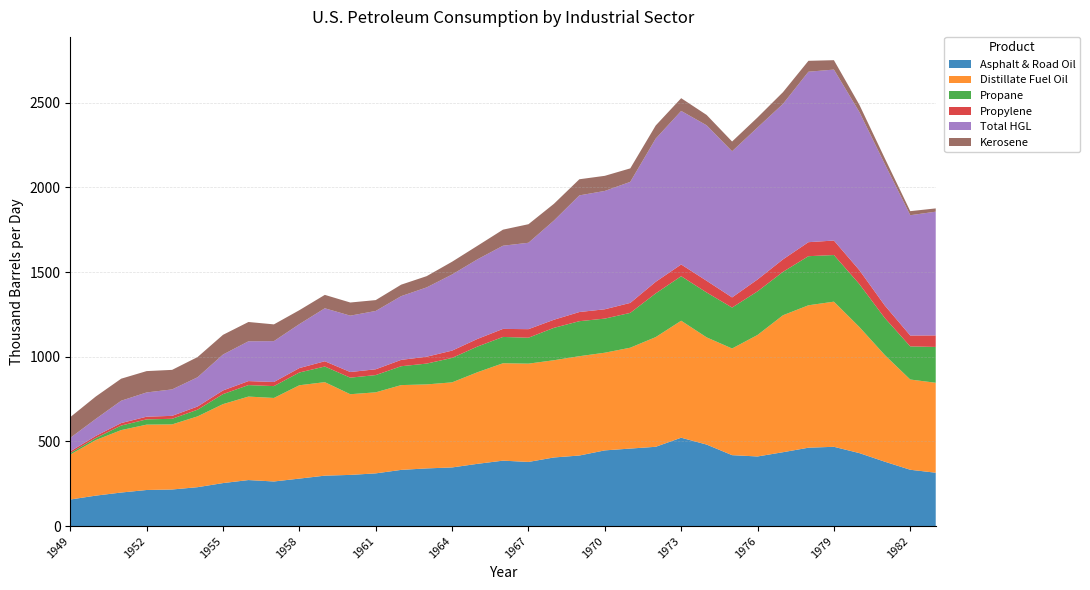

Reading left to right, what are all the values shown in this chart?

Asphalt & Road Oil: 156.7	179.7	198.0	213.0	215.9	229.6	253.8	271.7	263.3	280.3	297.7	302.1	311.1	331.7	340.5	346.2	367.6	386.3	378.7	405.0	416.6	446.9	457.6	468.1	521.7	481.1	418.7	411.0	436.1	462.7	468.1	430.9	380.1	332.5	315.0
Distillate Fuel Oil: 265.5	328.1	368.6	385.9	384.3	418.1	466.2	492.9	493.2	551.2	552.1	476.4	478.6	500.6	496.0	502.4	541.0	575.2	580.4	574.2	586.5	576.7	595.6	647.7	690.8	633.1	629.8	717.5	808.7	841.0	857.0	744.7	629.9	532.8	531.2
Propane: 8.9	11.8	26.9	31.1	33.1	39.4	59.1	67.9	69.9	75.3	92.3	97.8	101.8	111.4	122.9	144.3	151.7	155.3	153.0	191.2	206.8	201.4	205.6	258.1	262.8	265.1	241.7	257.5	256.3	289.9	275.3	253.3	218.4	195.6	211.5
Propylene: 10.0	12.5	14.9	15.8	17.4	18.8	21.6	23.6	24.3	26.1	31.2	33.3	34.3	37.5	40.5	43.2	45.1	47.5	50.5	47.8	54.0	55.0	58.9	68.4	69.4	68.9	59.9	70.1	73.6	82.7	85.6	82.3	74.1	64.2	68.1
Total HGL: 79.7	100.4	131.8	143.1	156.1	172.6	212.1	234.9	241.4	259.6	312.7	332.8	344.3	376.3	409.3	449.4	470.1	491.1	510.2	585.8	688.8	698.8	714.6	845.7	906.7	918.2	863.0	897.6	918.2	1006.6	1009.5	933.9	834.9	710.5	730.6
Kerosene: 122.5	132.2	130.1	126.0	115.4	119.2	116.3	114.1	98.8	82.3	79.2	77.6	64.1	67.8	66.4	75.4	80.0	94.8	109.5	98.8	95.2	89.2	79.7	77.3	75.2	61.1	57.5	59.2	69.2	64.3	55.5	42.7	34.1	23.9	19.3